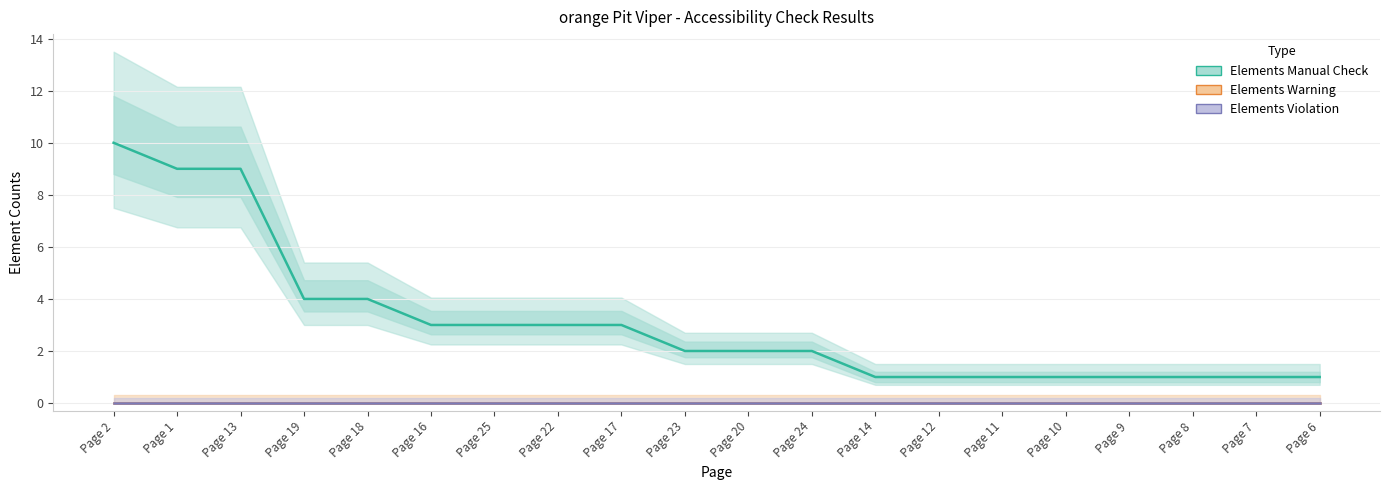

What is the greatest value displayed?

10